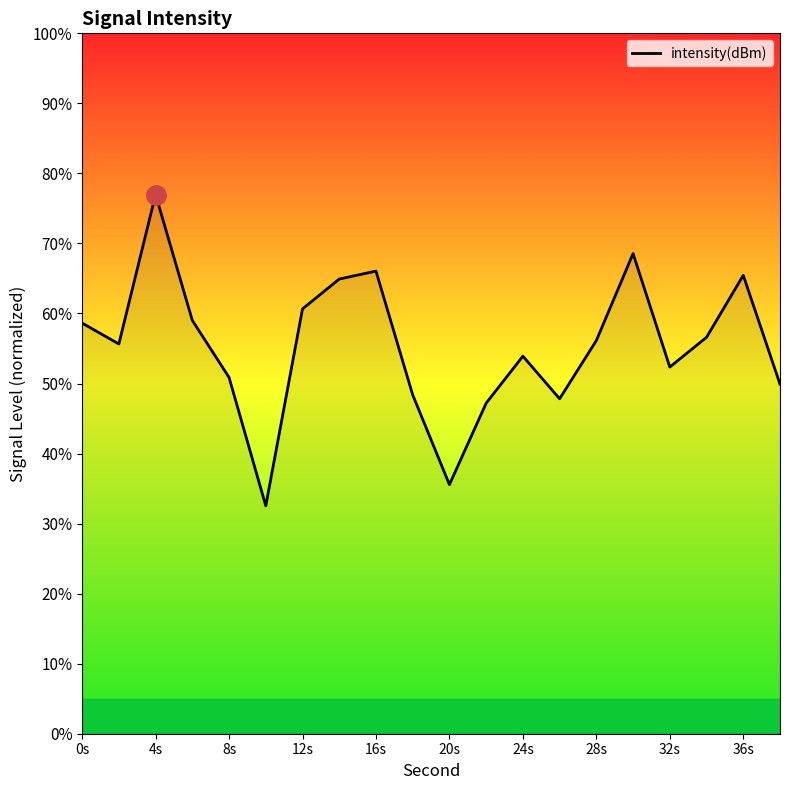

What is the difference between the maximum and minimum values?

44.4